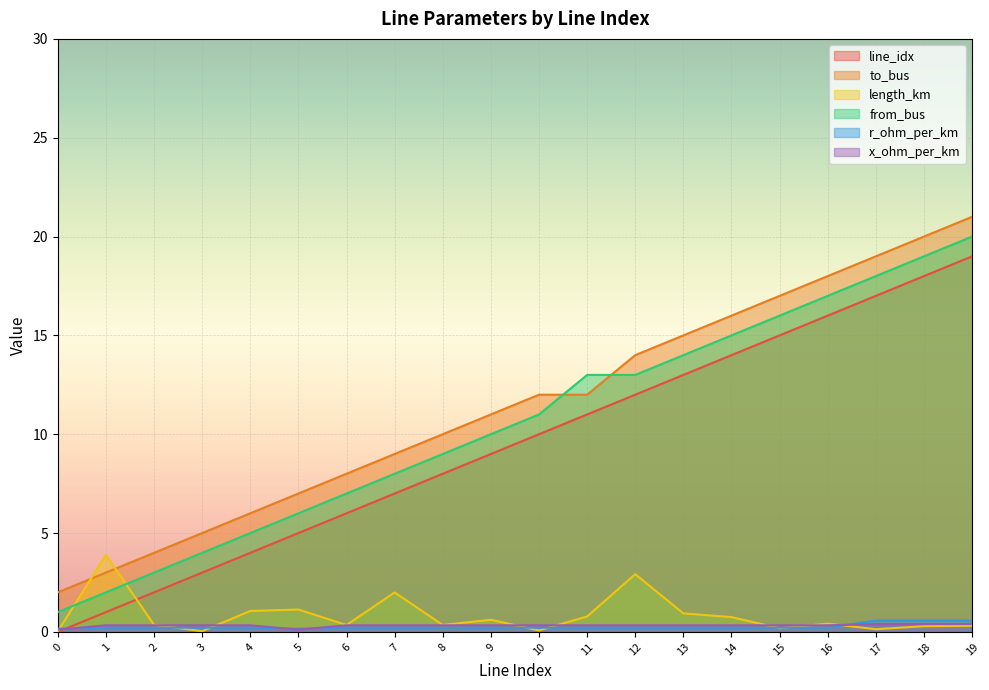

Count the number of data series in this chart.

6